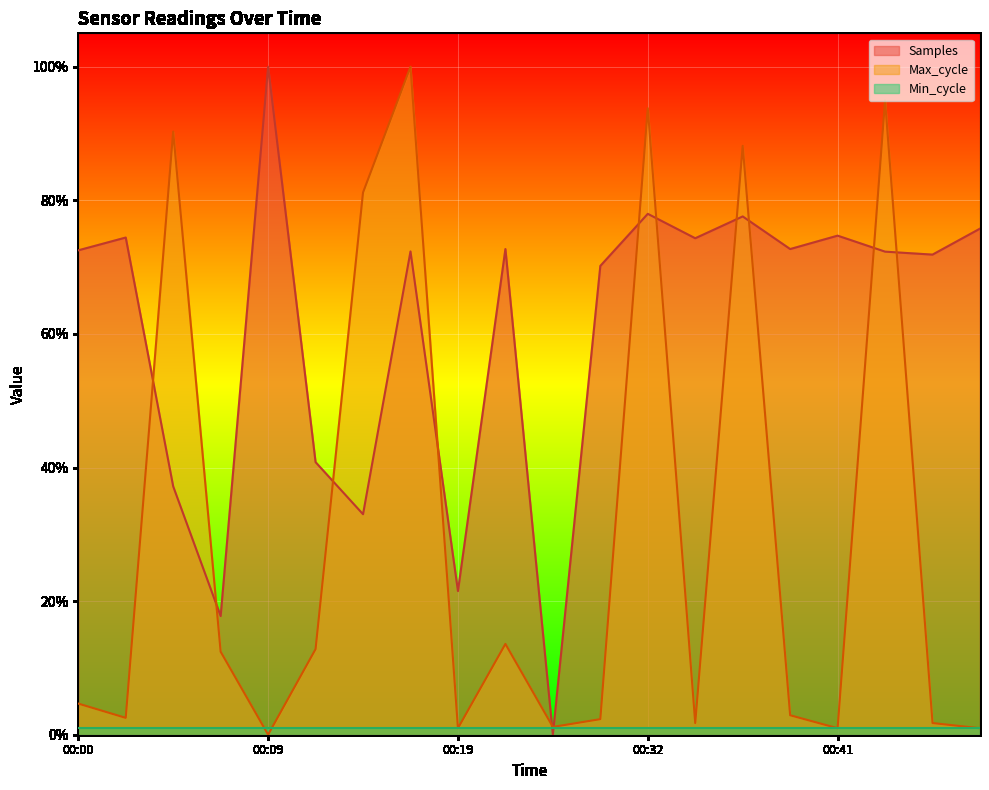

At which label does Max_cycle reach its peak?

00:17